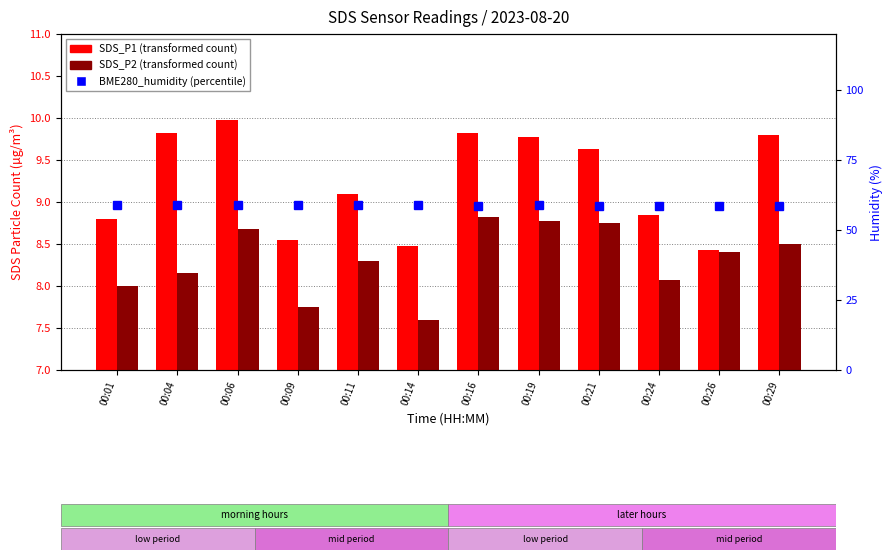

What is the difference between the maximum and minimum values in the BME280_humidity series?

0.5